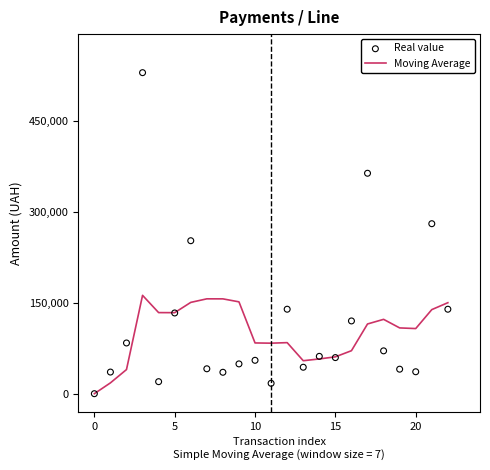

Which series reaches the minimum Y coordinate?

Moving Average